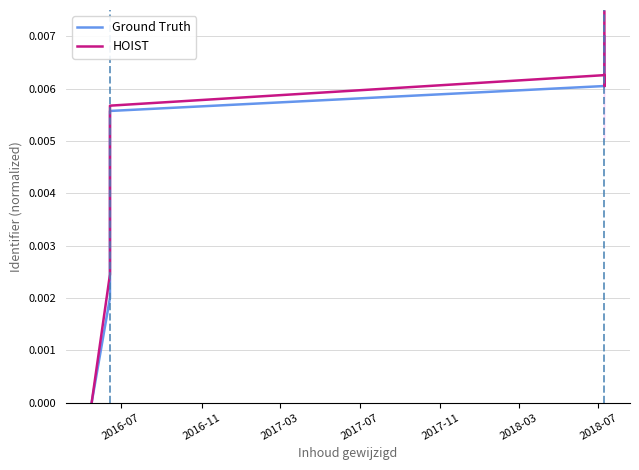

Is the value of Ground Truth at 11 greater than the value of HOIST at 2016-07?

Yes